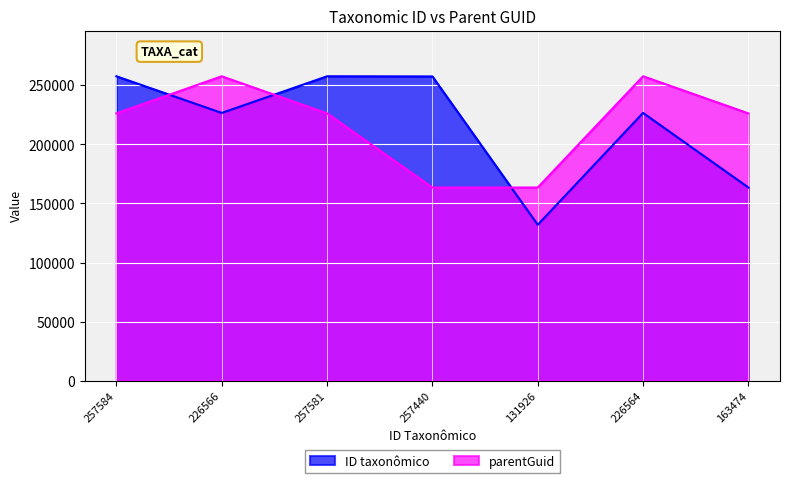

Where is ID taxonômico nearest to the value 194755?

163474